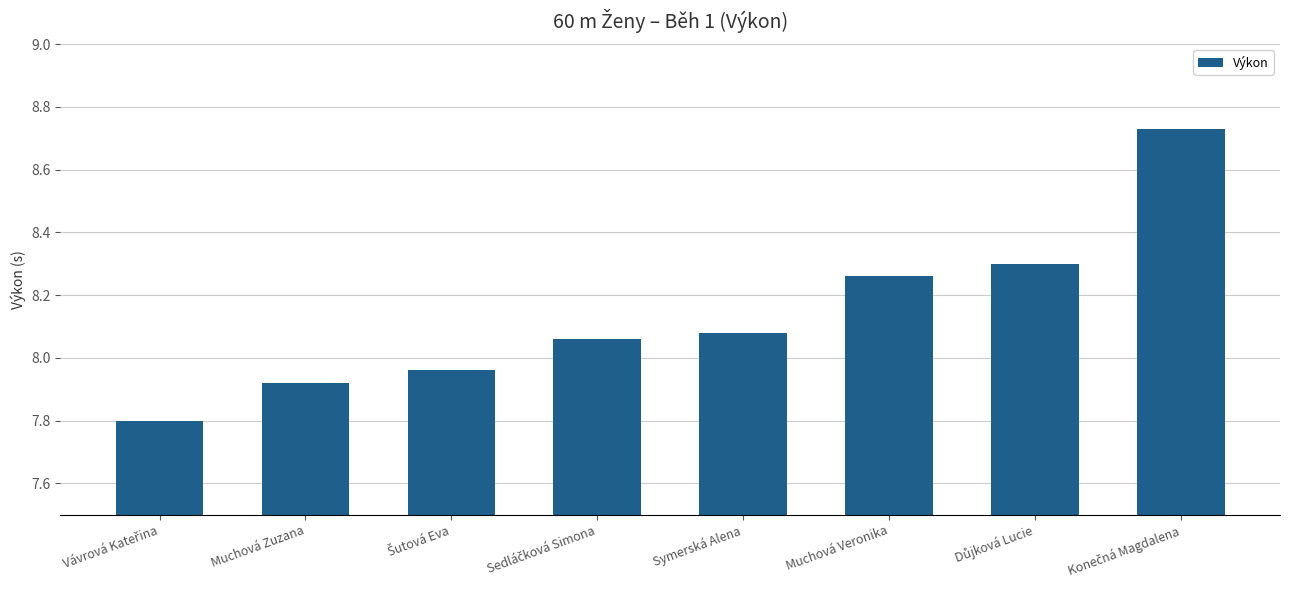

The chart shows a value of 8.3 at Muchová Veronika. True or false?

True